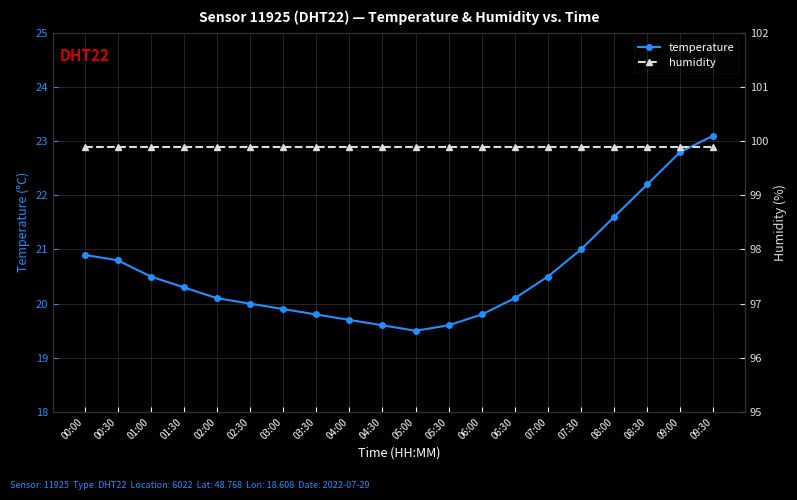

Is this an area chart (filled region under the line)?

No